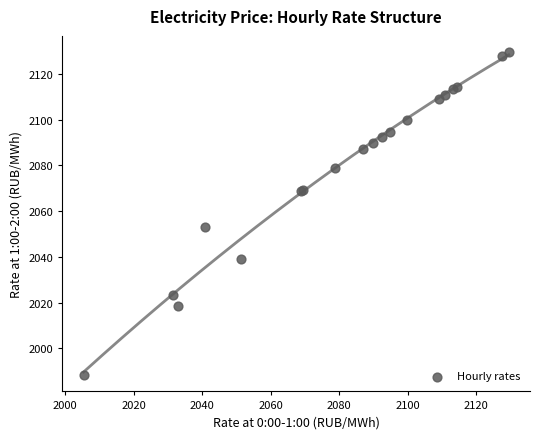

What Y value in the scatter plot is closest to 2058?

2053.2